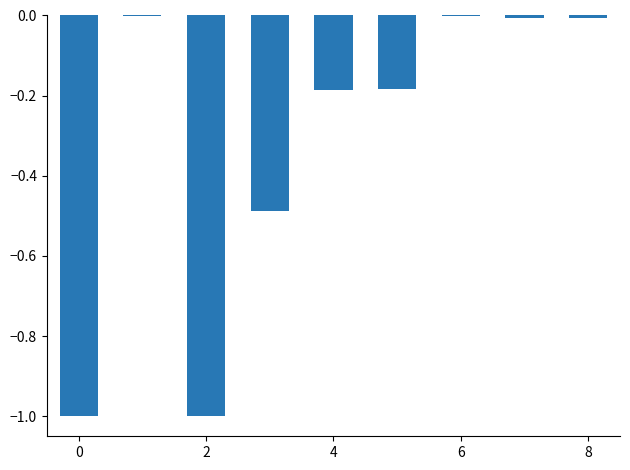

What is the sum of all values?

-2.9